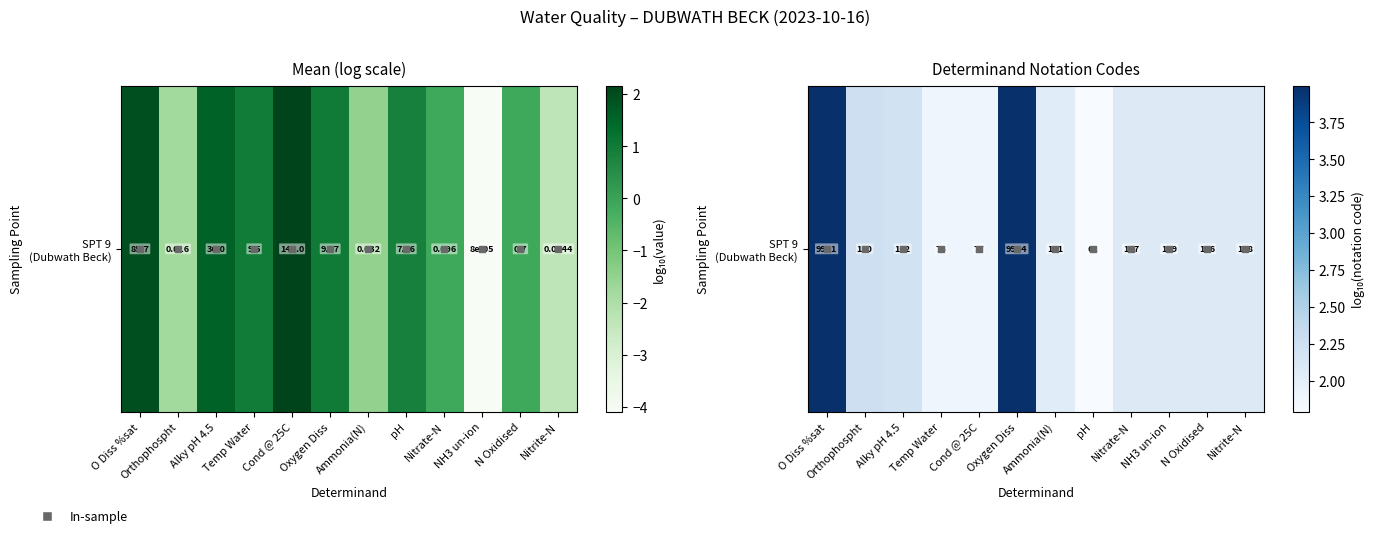

What is the greatest value displayed?

4.0